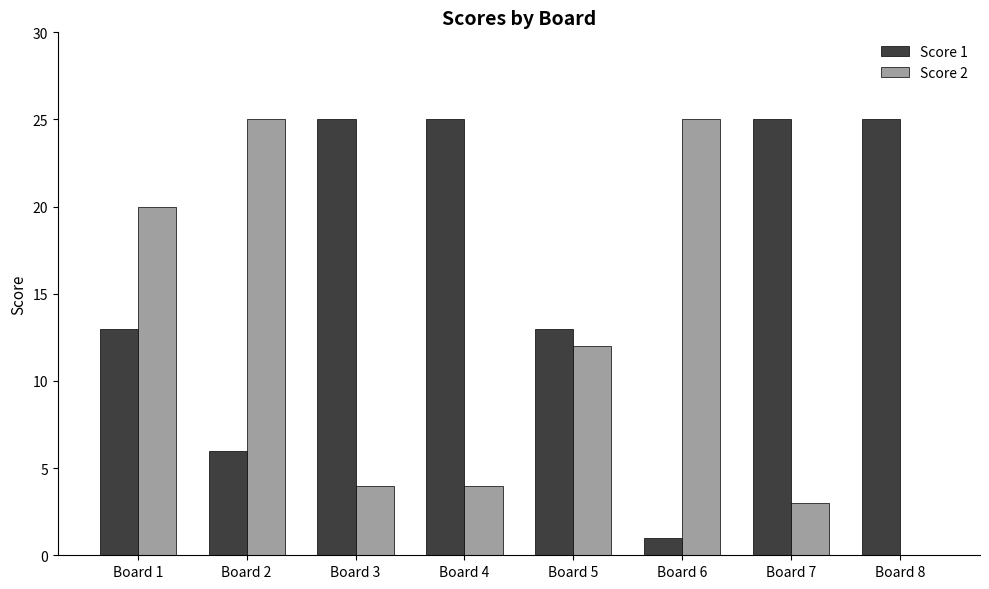

Are the bars grouped side by side (vs. stacked)?

Yes